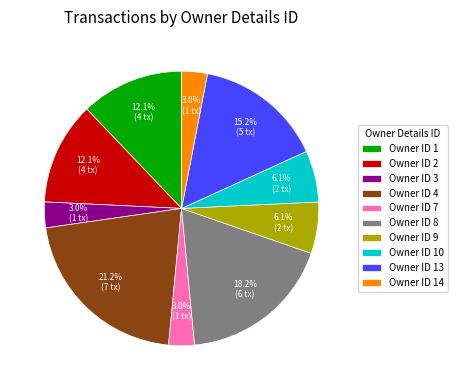

What percentage is NOT represented by Owner ID 10?

93.9%